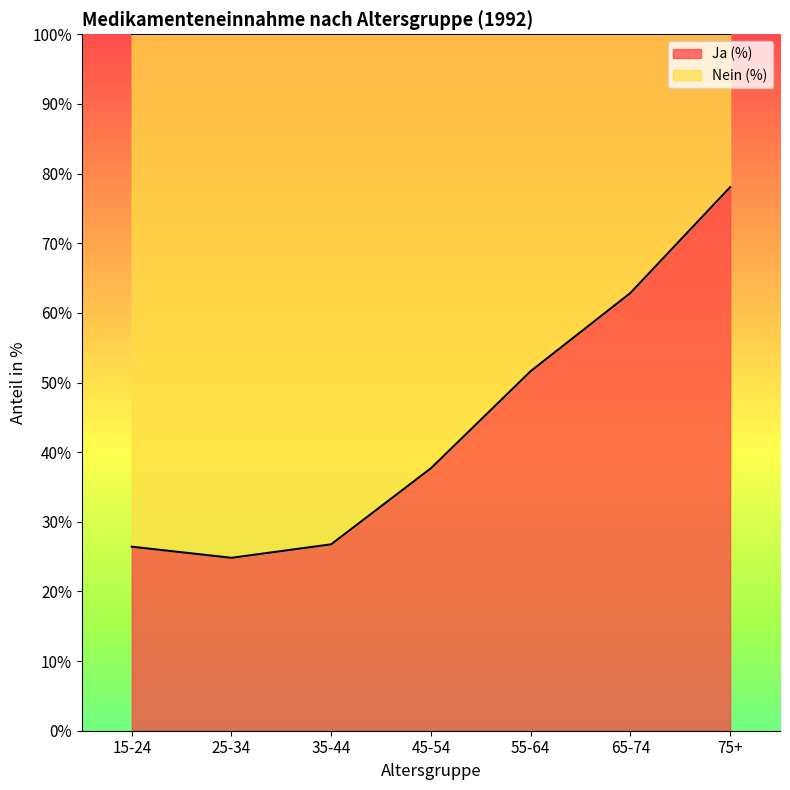

How many interior local valleys (lower than both neighbors) does the data have?

1